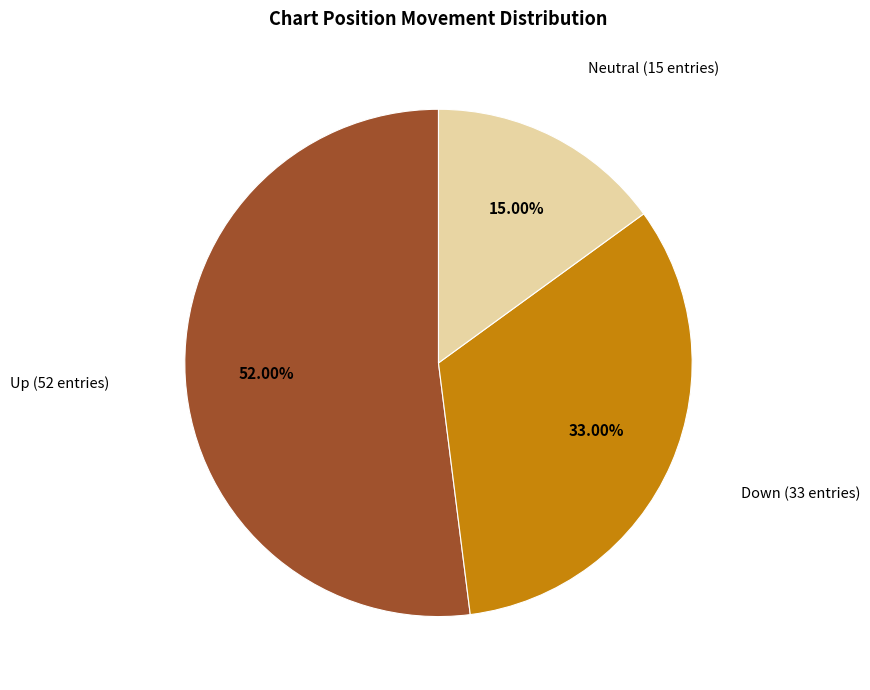

Does any single category account for the majority?

Yes